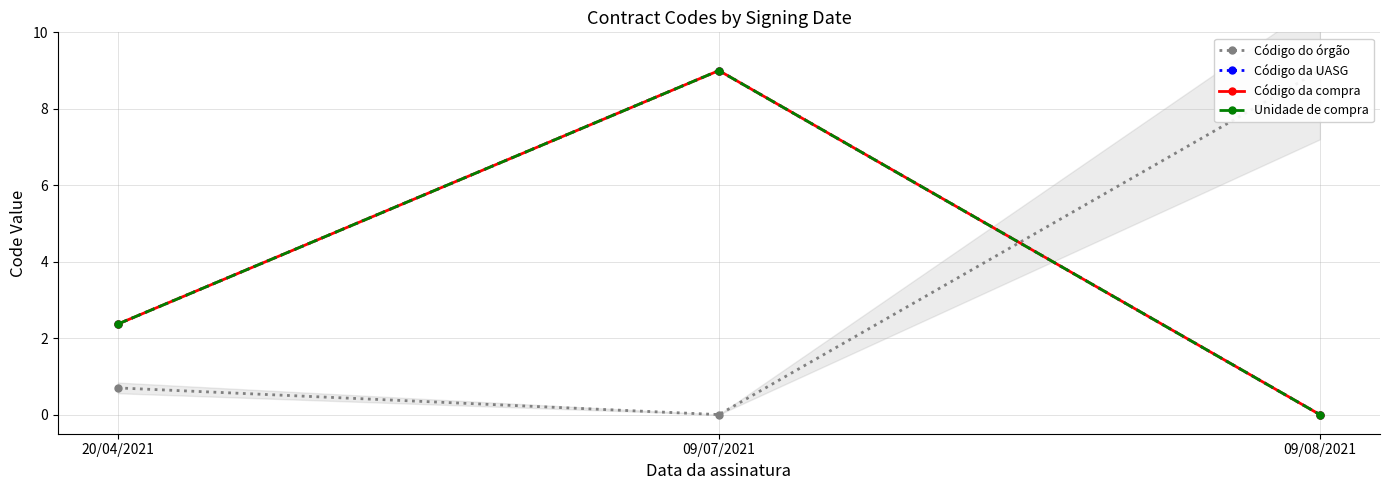

How many data points does each series have?

3